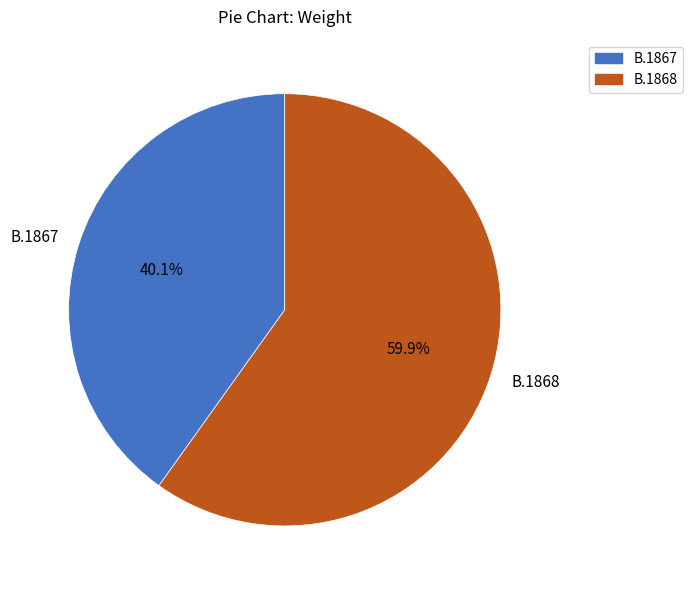

Which slice is the largest?

B.1868